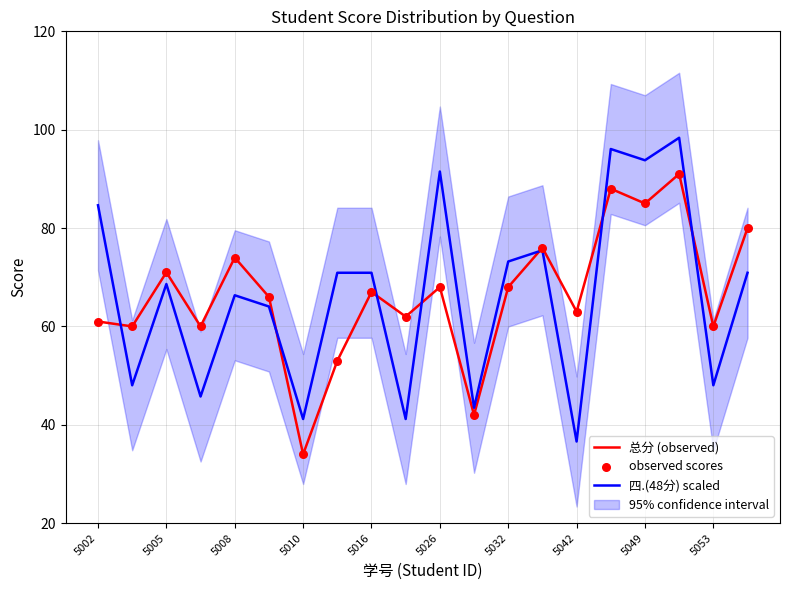

Which series has the largest total across all categories?

总分 (observed)